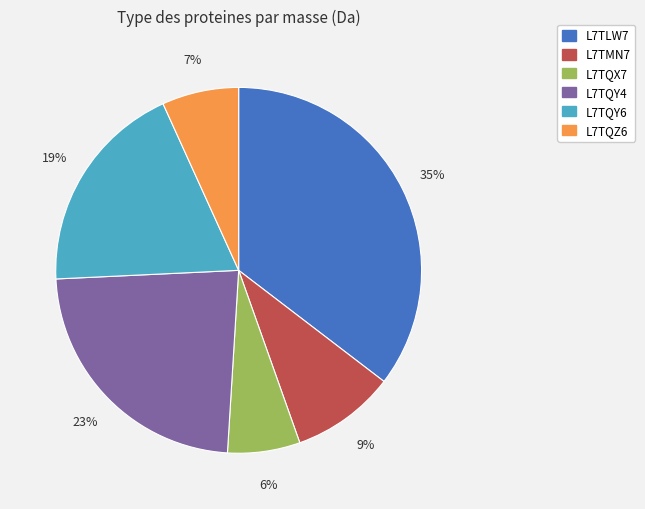

Is it true that L7TLW7 is 43% of the pie?

False